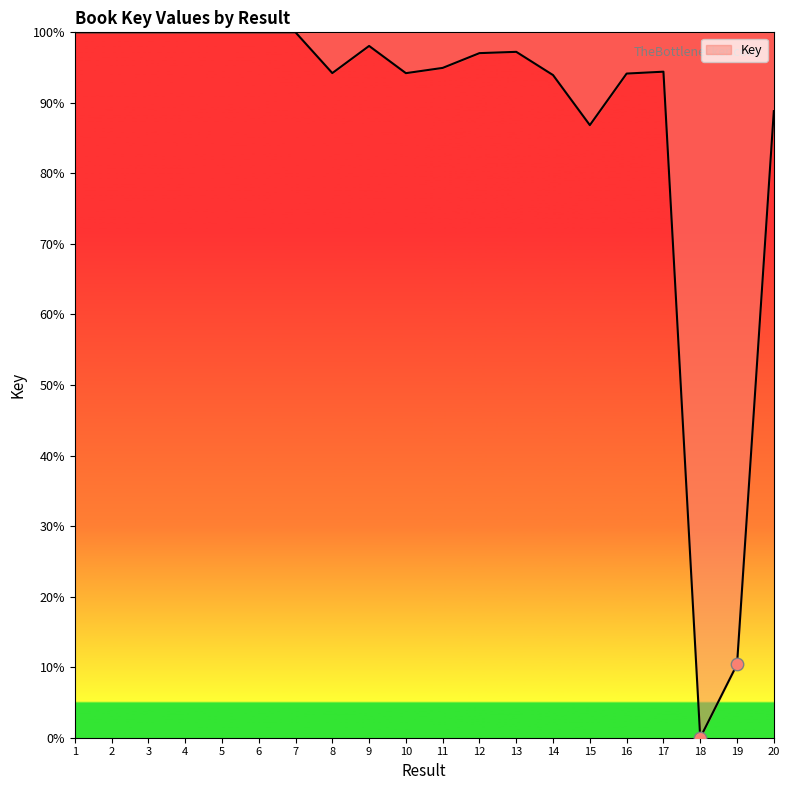

What is the change in value from 3 to 10?

-5.8